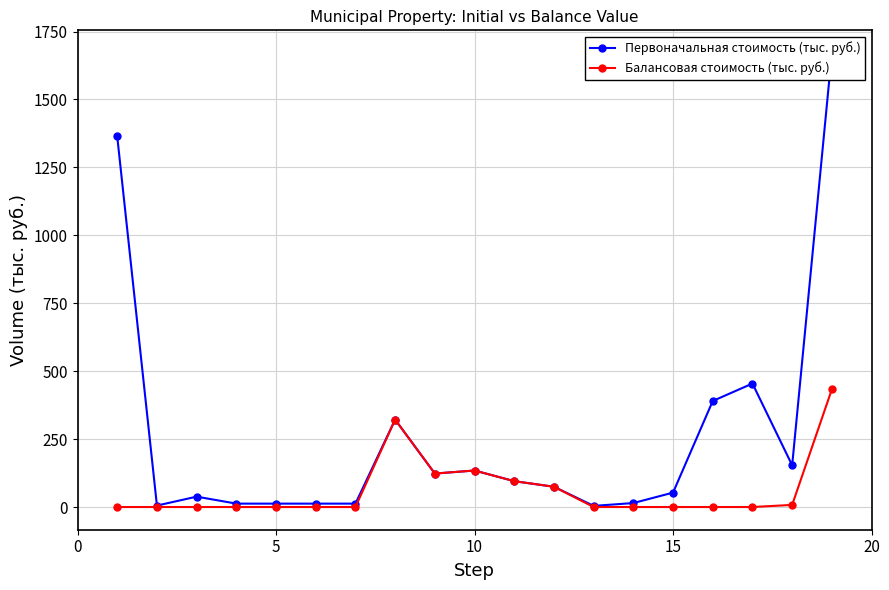

What is the highest value of the Балансовая стоимость (тыс. руб.) series?

433.0